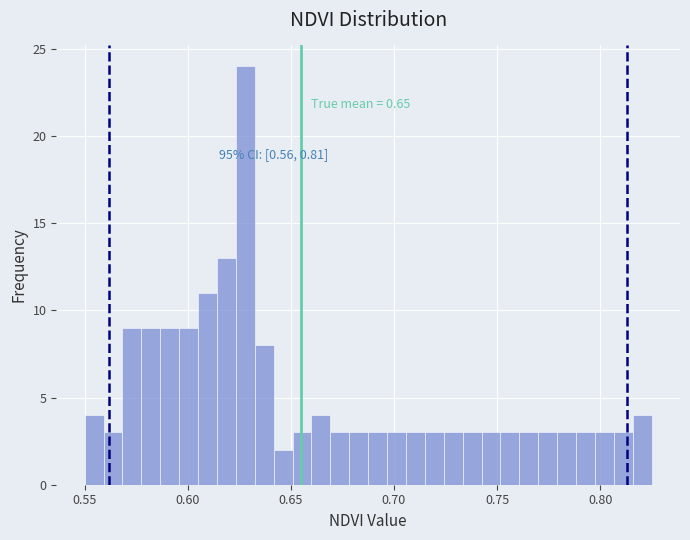

Read against the x-axis, roughly where is the centre of the tallest bar?

0.630